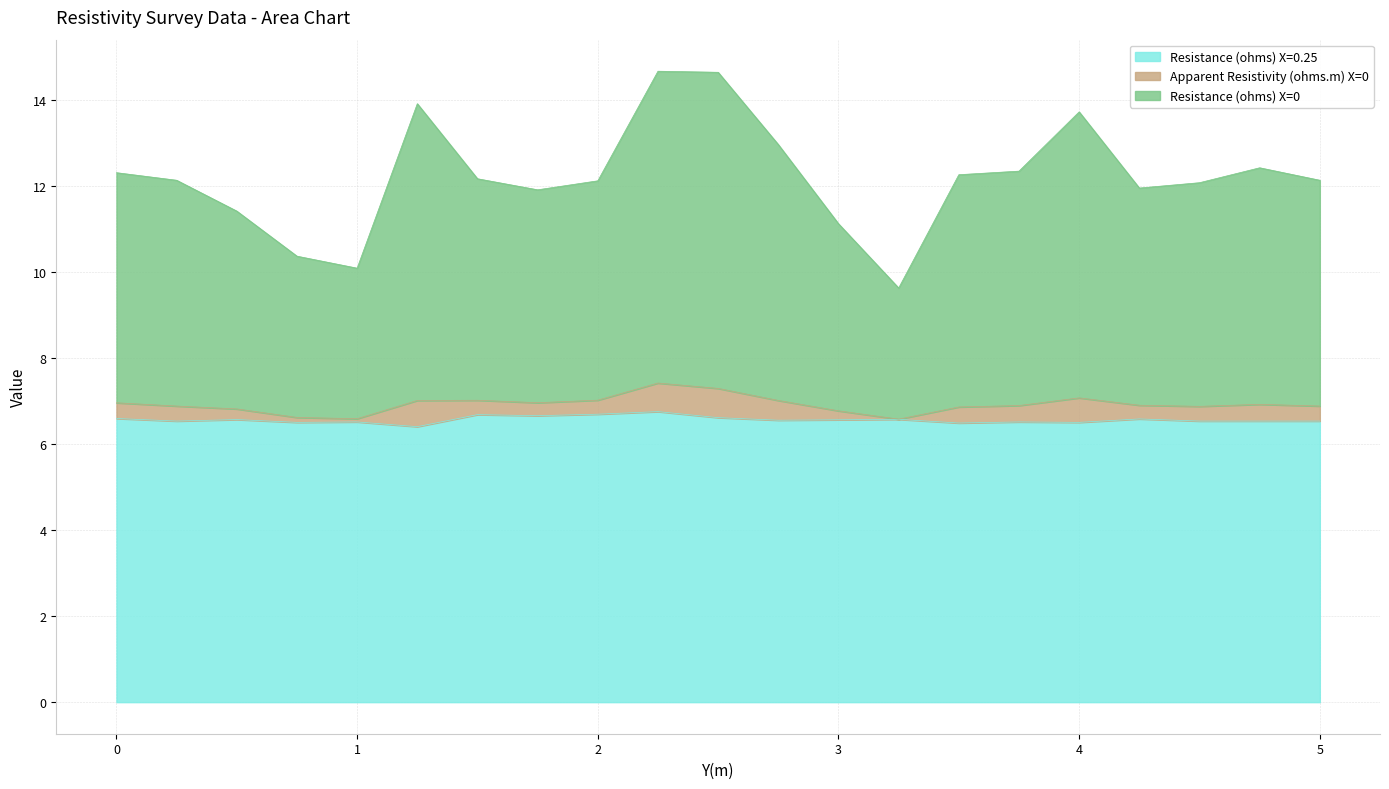

Does the chart have visible grid lines?

Yes